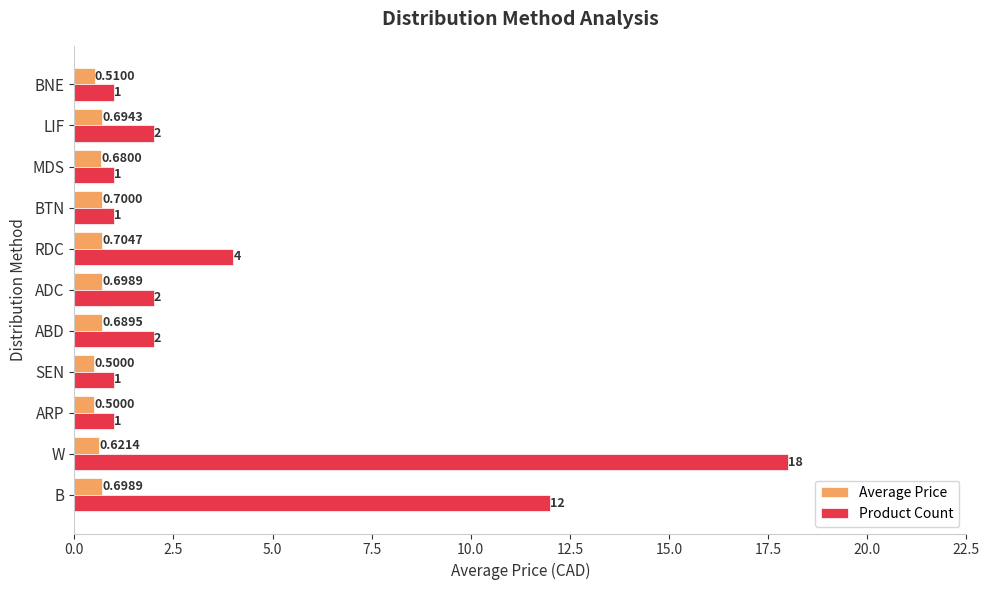

What is the difference between the maximum and second lowest values in the Product Count series?

17.0